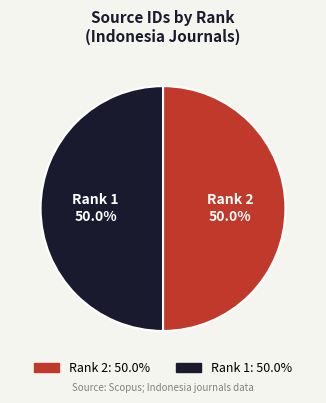

What percentage do Rank 2 and Rank 1 together represent?

100.0%